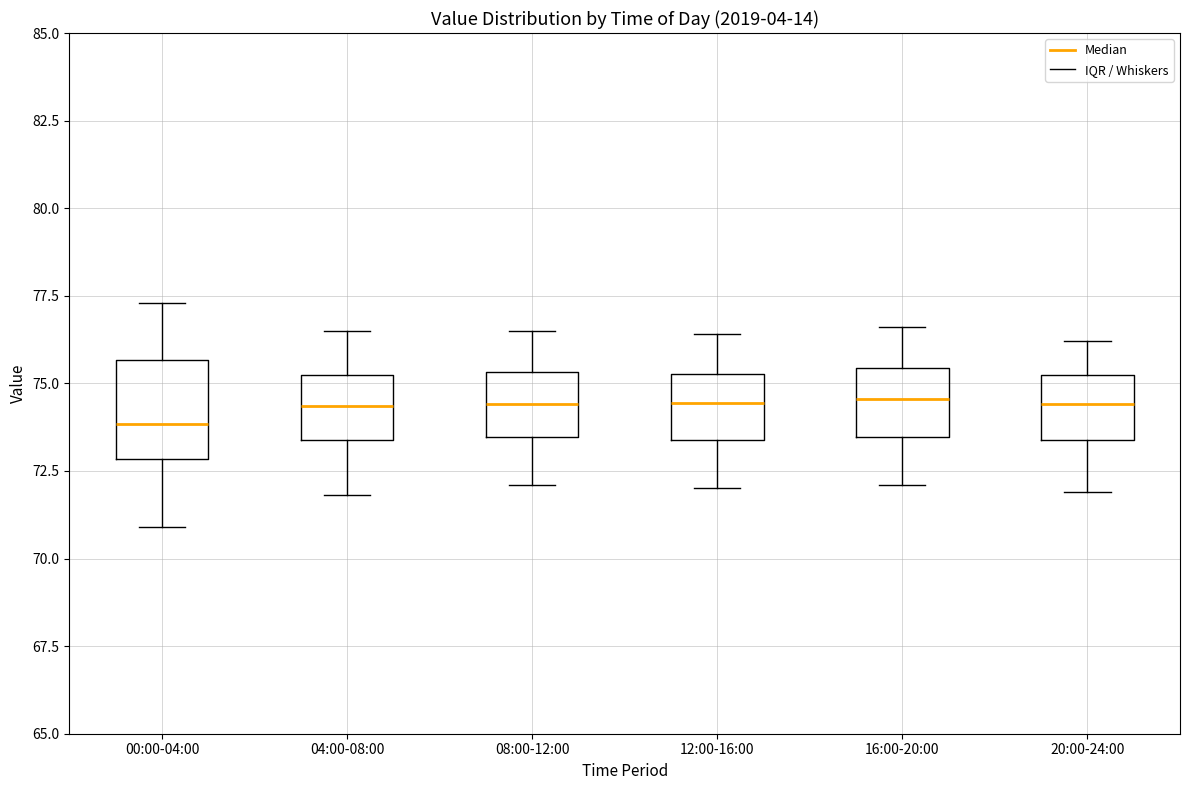

Which box's median line is the lowest?

00:00-04:00